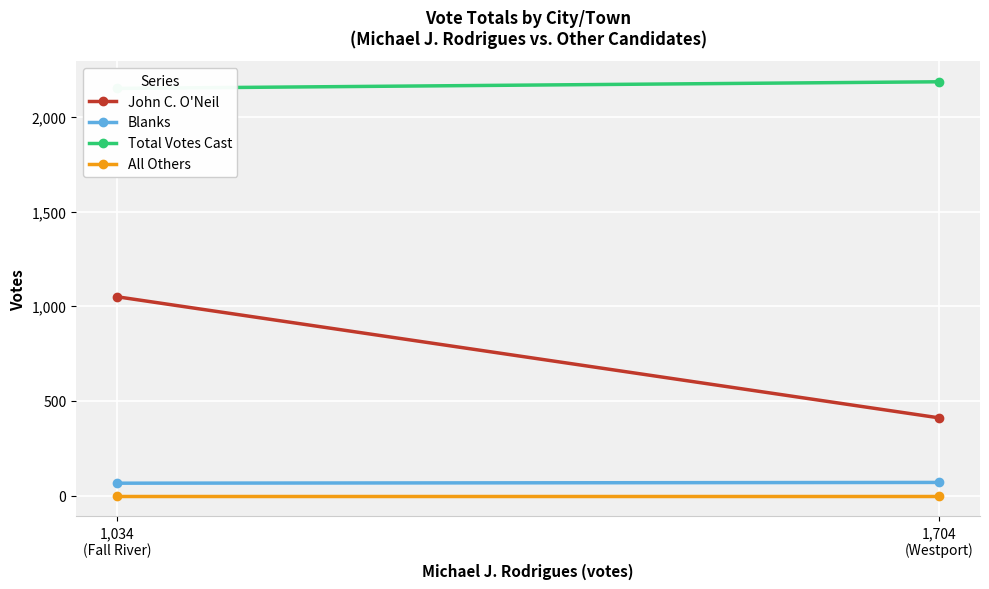

How many John C. O'Neil values are between 411 and 1050?

2